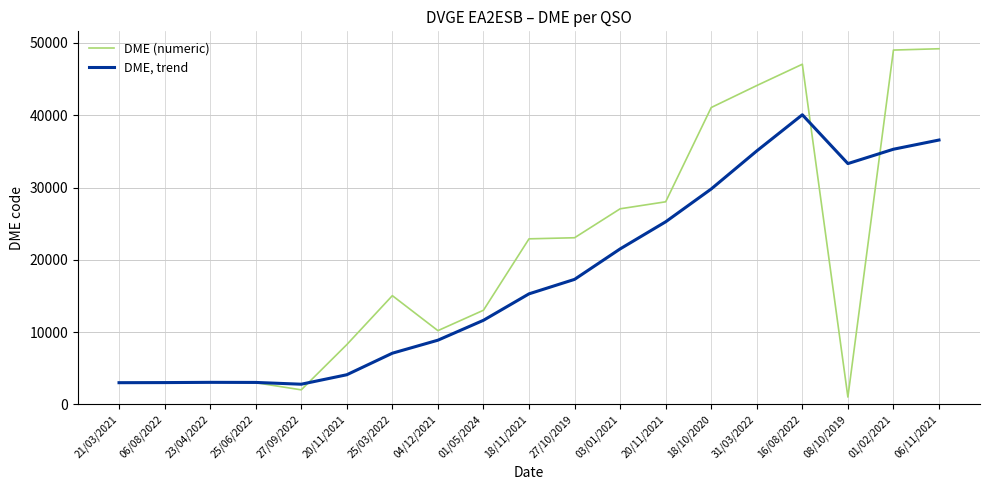

What is the label of the 10th point from the right?

18/11/2021